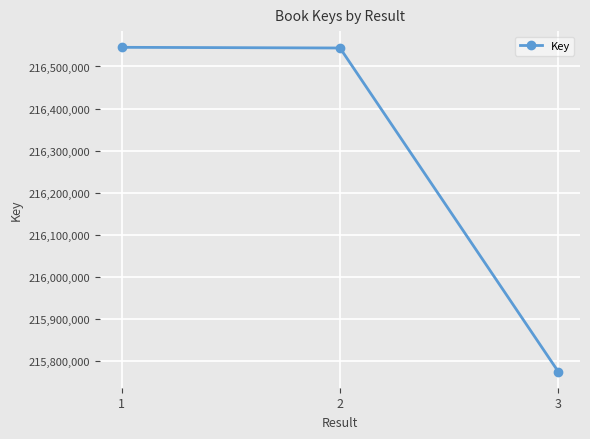

What value does the data have at 3, to the nearest 50?

215776050